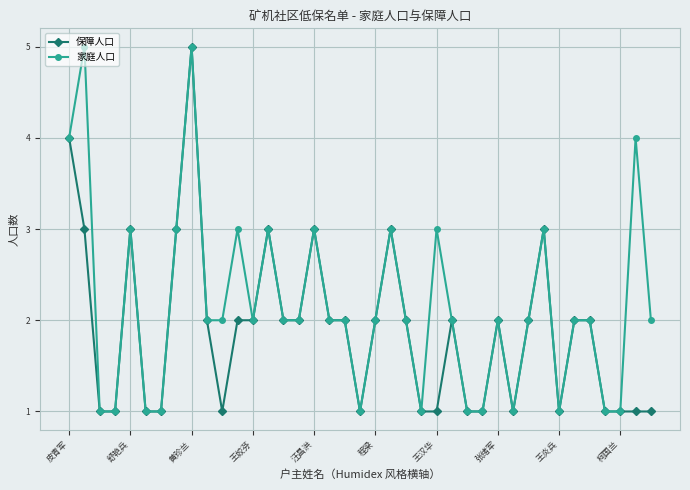

What is the smallest value displayed?

1